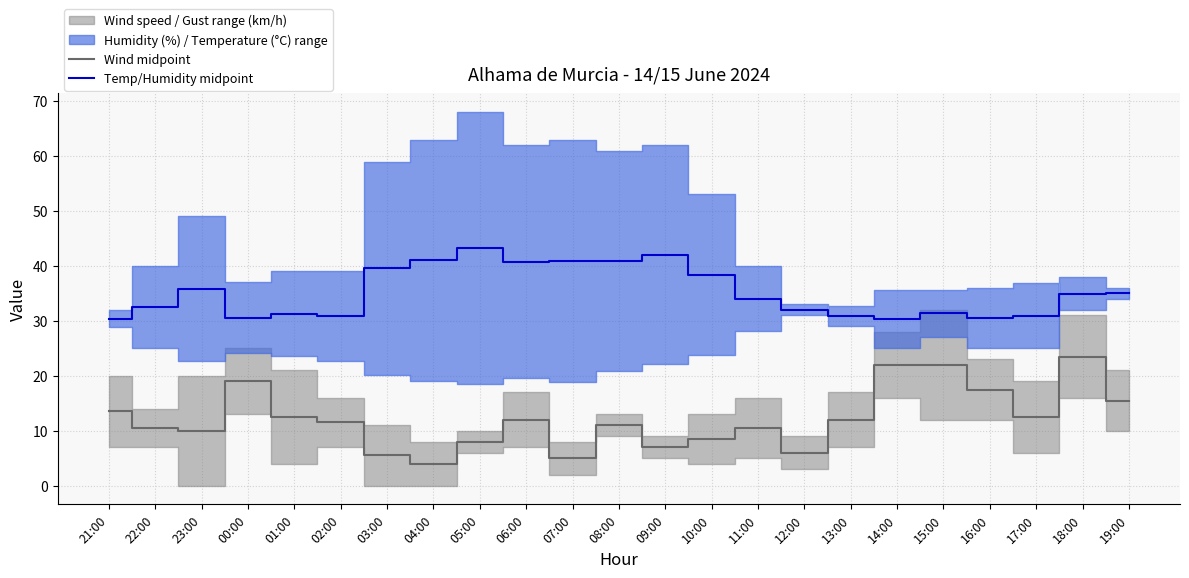

Is it true that Wind midpoint equals 3.5 at 10:00?

False